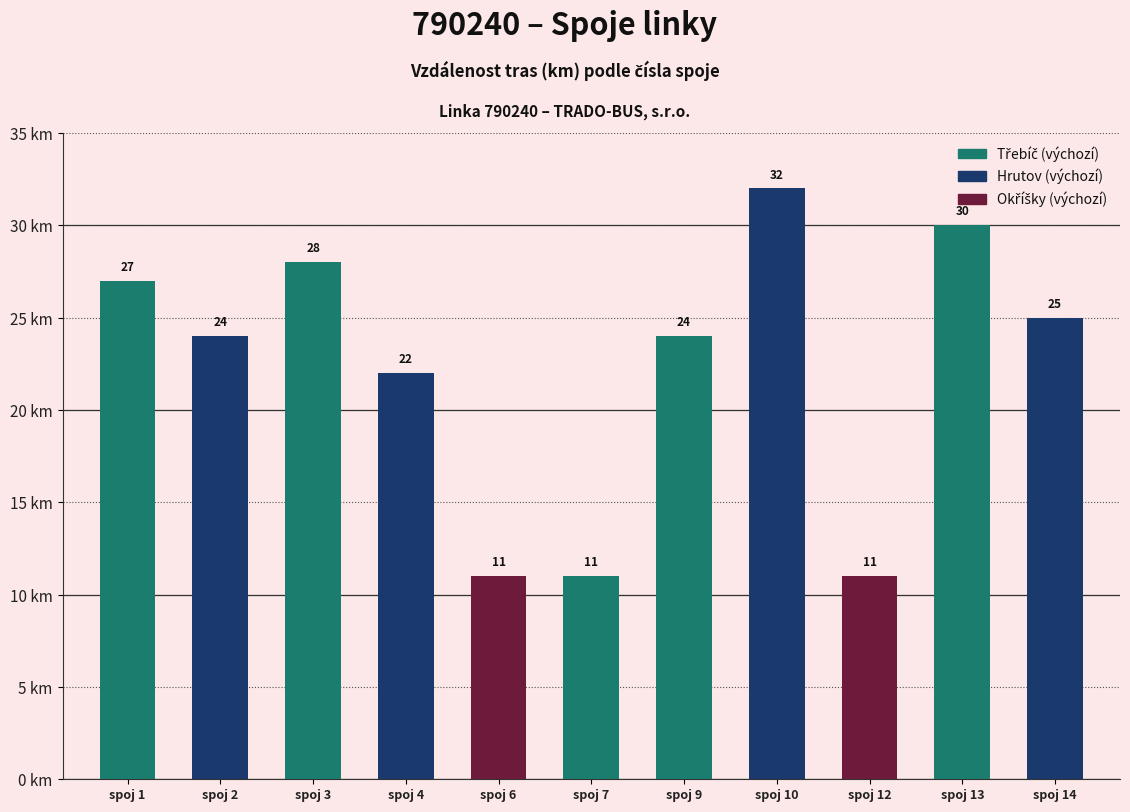

Is it true that the value at spoj 9 is 42?

False